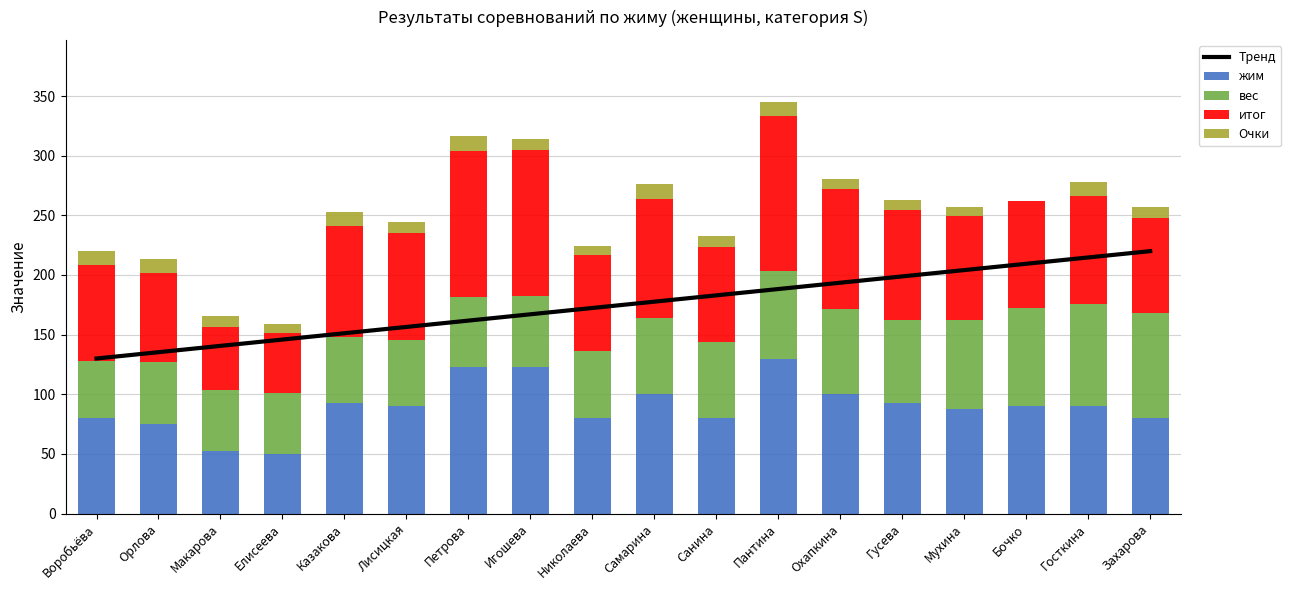

What is the sum of the итог values at Самарина and Гусева?

192.5